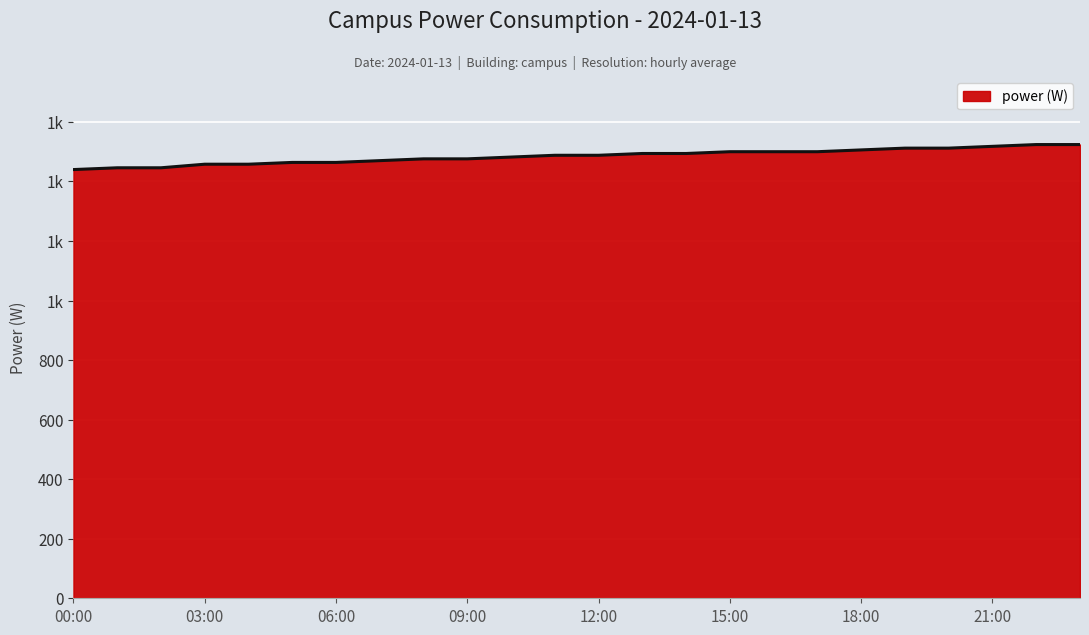

Does the chart have visible grid lines?

Yes